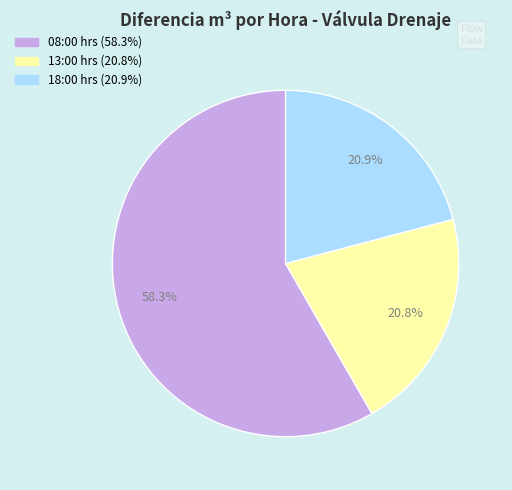

Is there a majority slice in this chart?

Yes